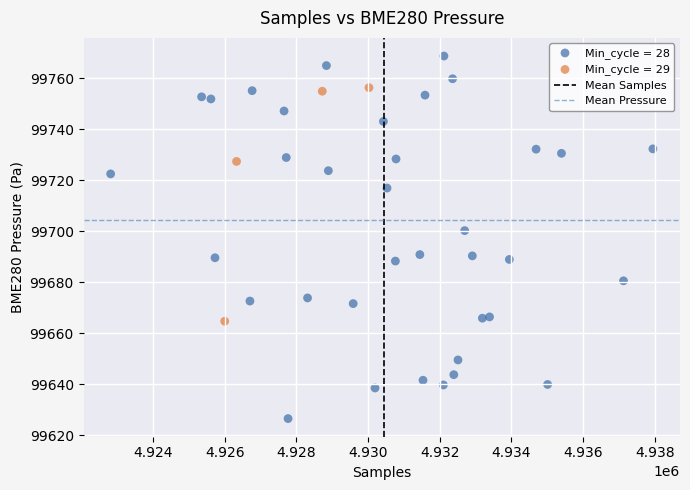

Which series contains the highest Y value?

Min_cycle = 28